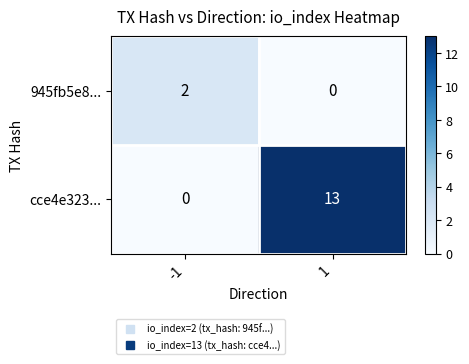

Reading left to right, extract all data points from this chart.

945fb5e8...: -1=2	1=0
cce4e323...: -1=0	1=13